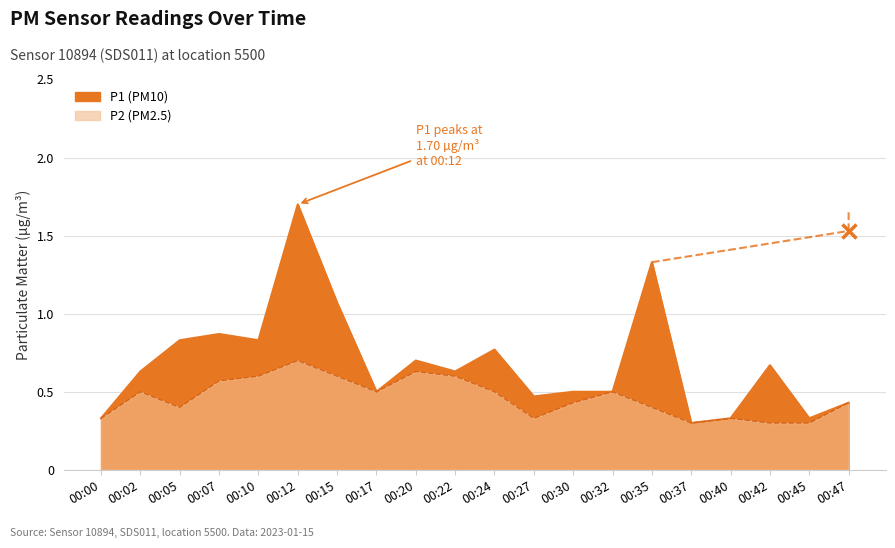

At which label is P2 closest to 0?

00:37